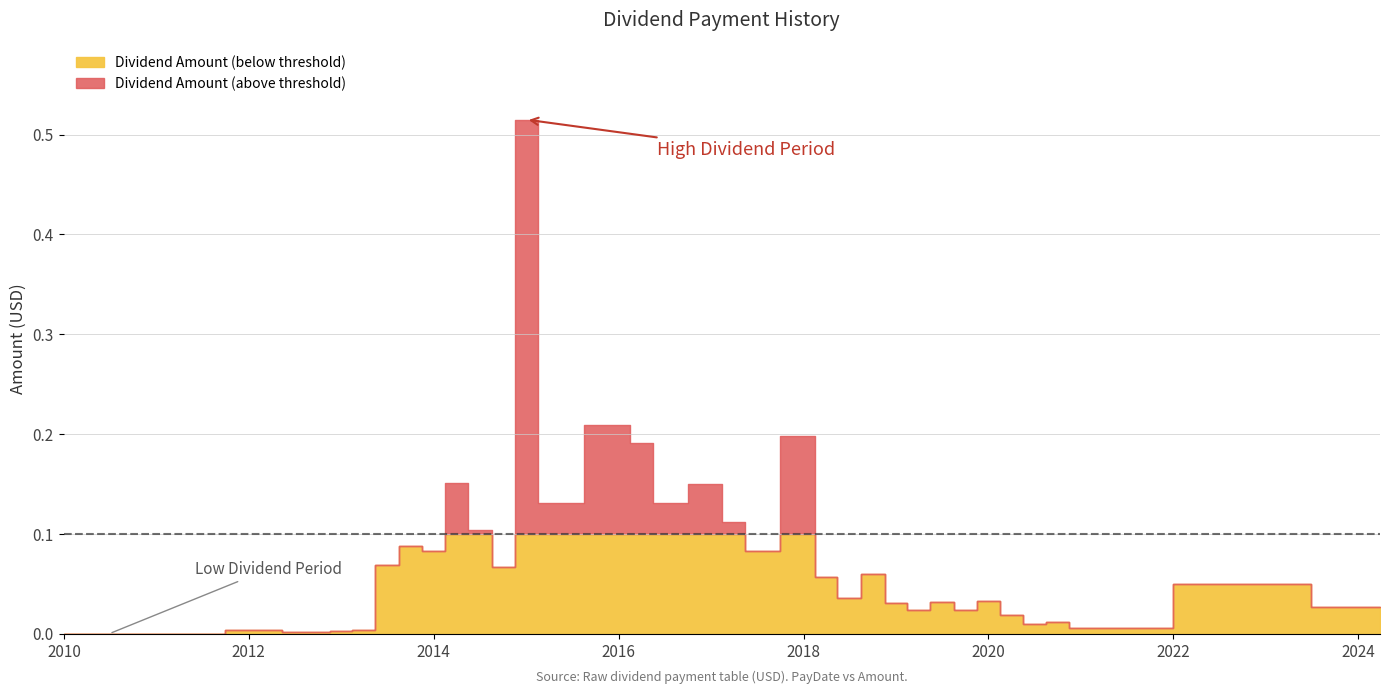

At which label is the value closest to 0?

2010-06-29